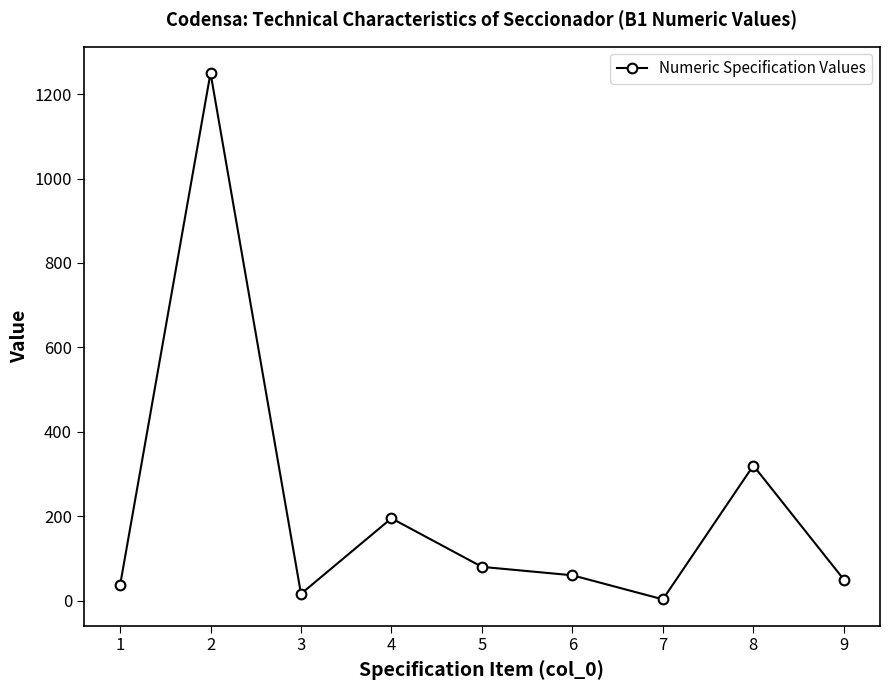

What is the change in value from 1 to 2?

+1214